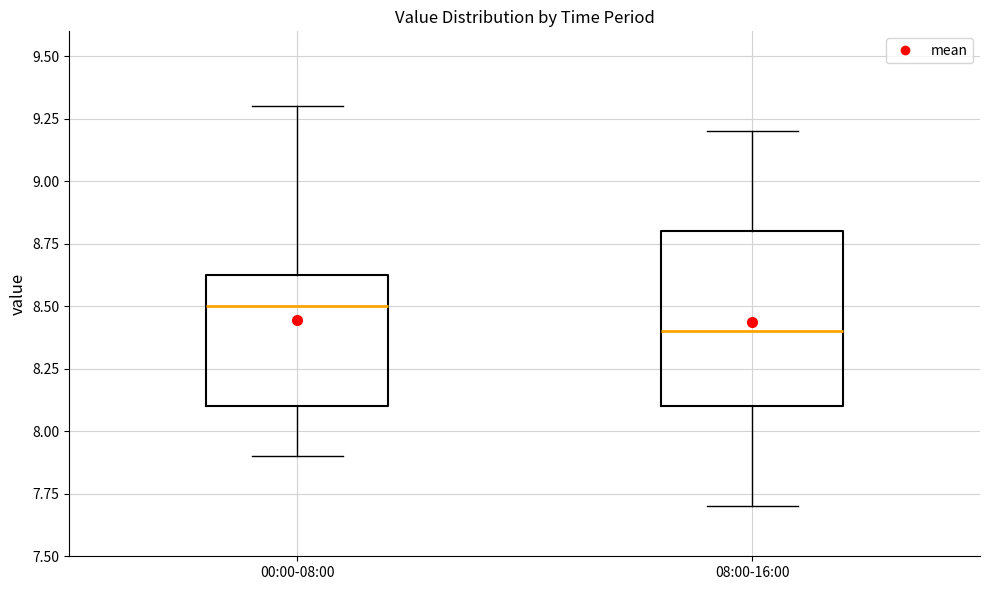

Which box has the highest median line?

00:00-08:00